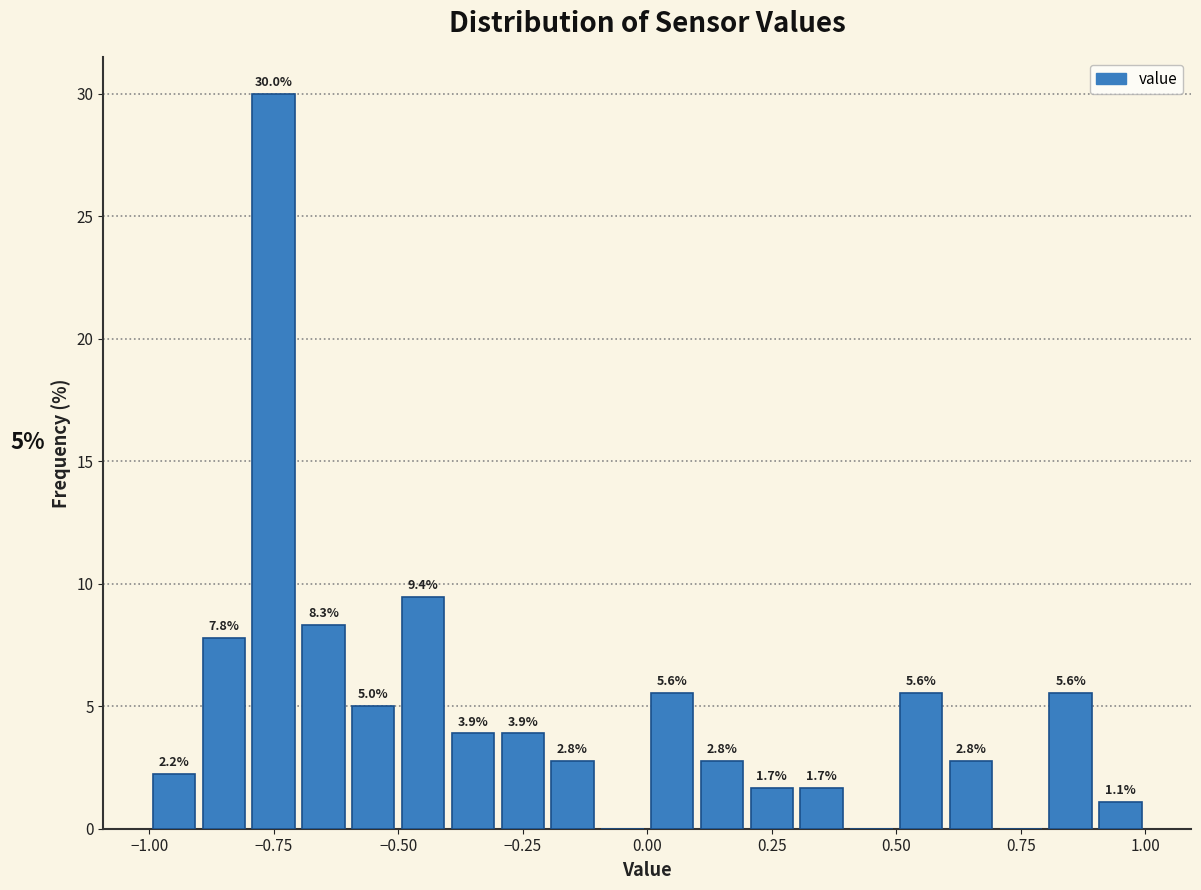

Read against the x-axis, roughly where is the centre of the tallest bar?

-0.75